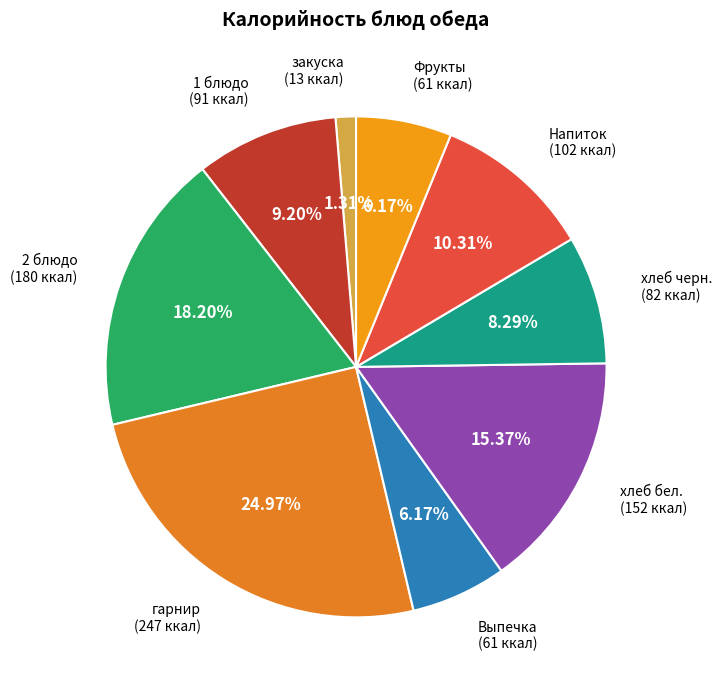

How many slices are in this pie chart?

9